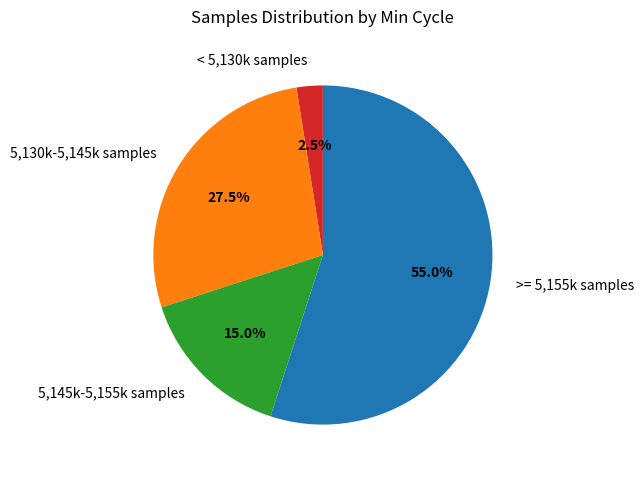

Does >= 5,155k samples account for over 50% of the chart?

Yes